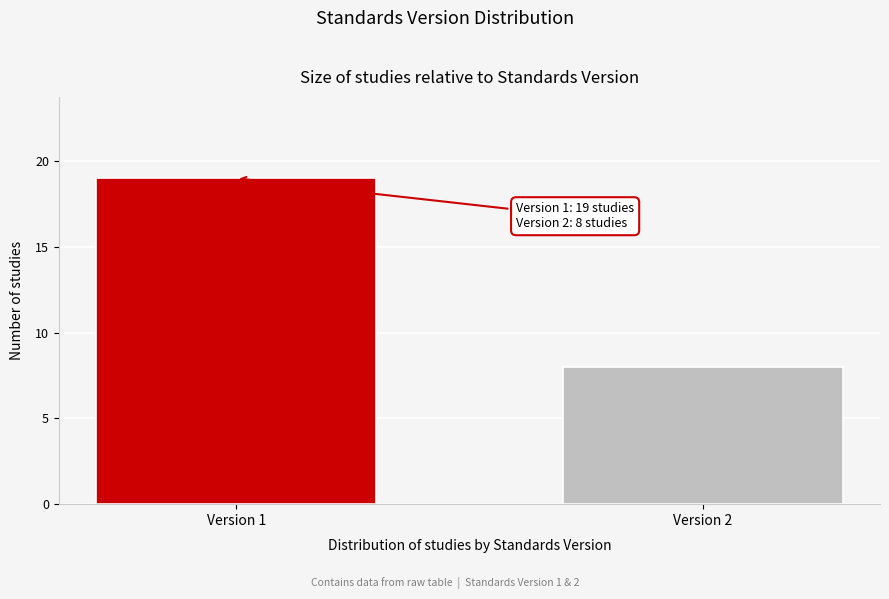

Reading right to left, list all the values displayed in this chart.

8	19